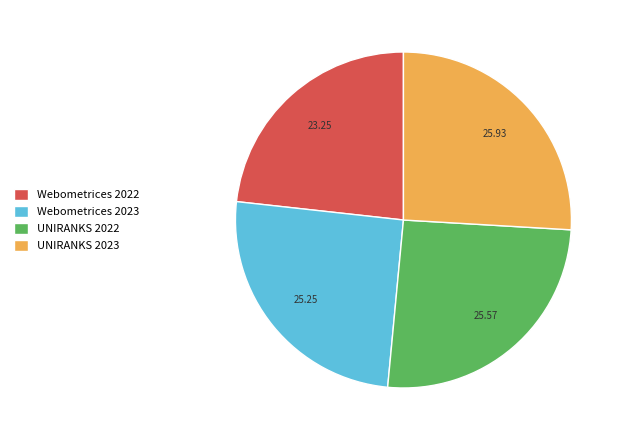

Between Webometrices 2022 and UNIRANKS 2022, which is larger?

UNIRANKS 2022